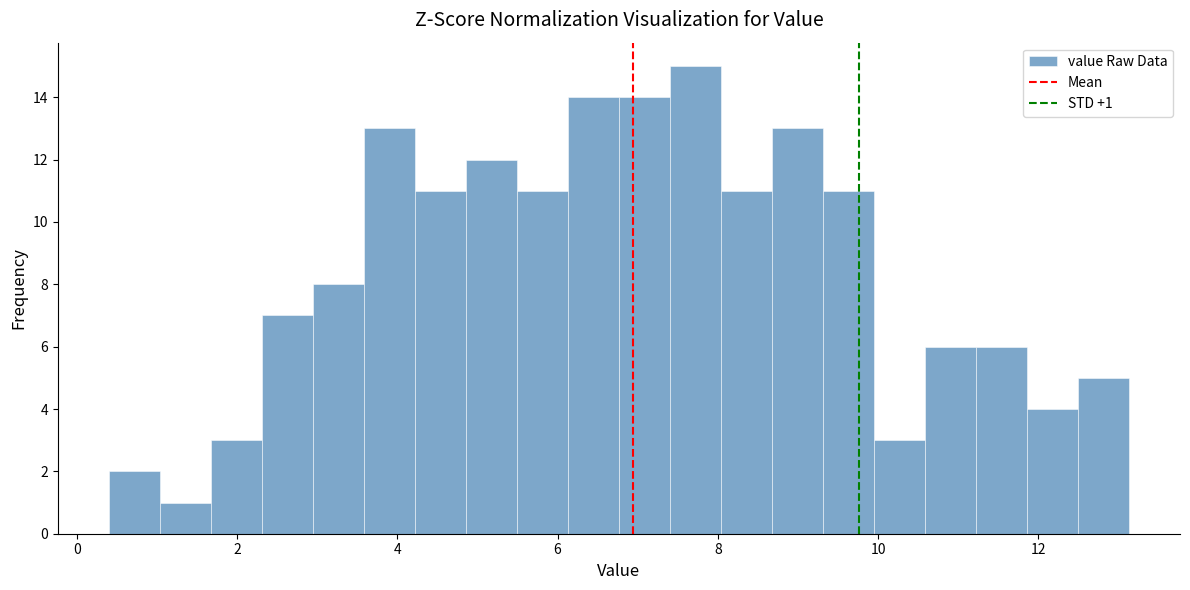

Around what value on the x-axis is the tallest bar? Give the approximate position of its centre, as read against the axis.

7.8